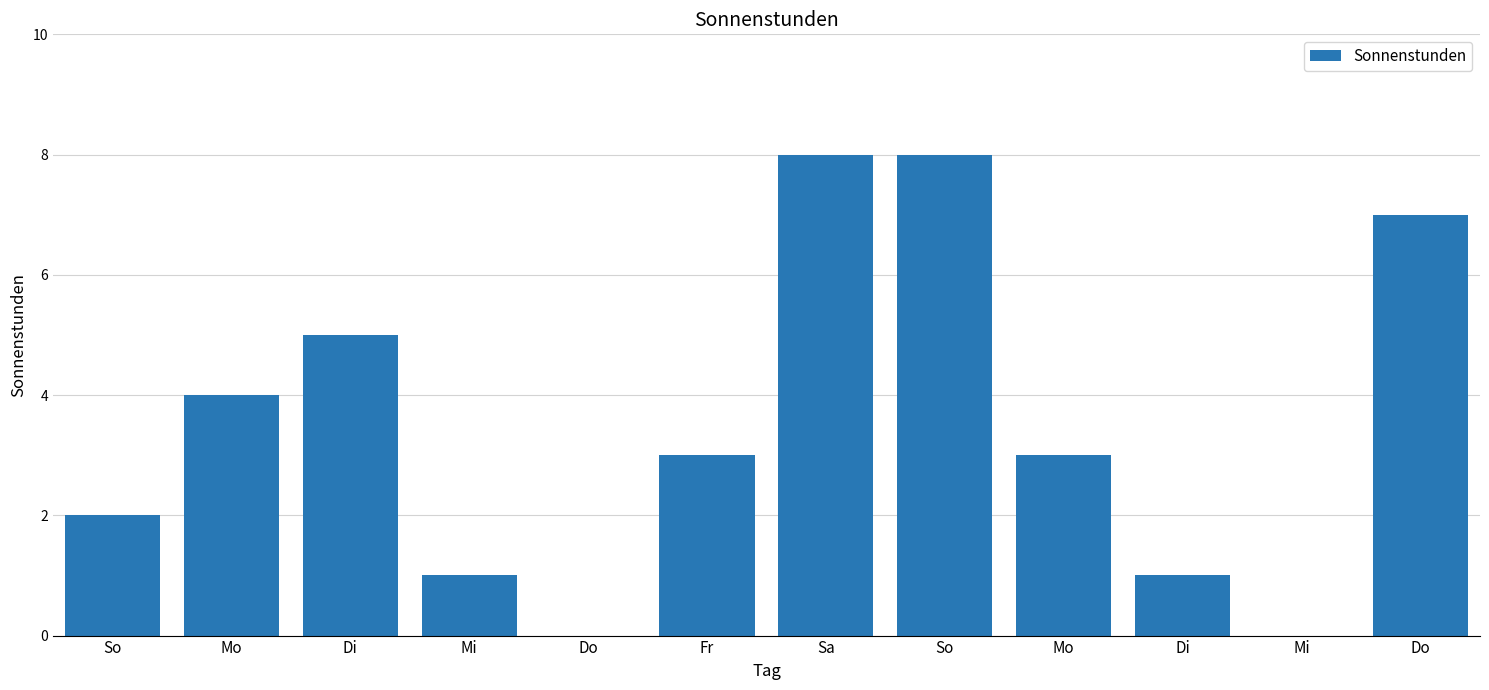

Which label corresponds to the largest value in the chart?

Sa